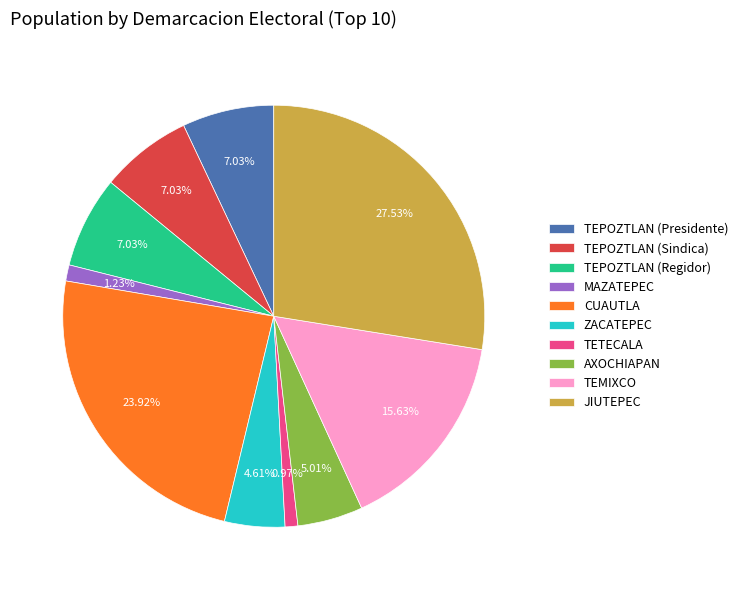

Is there any slice that represents more than half of the pie?

No